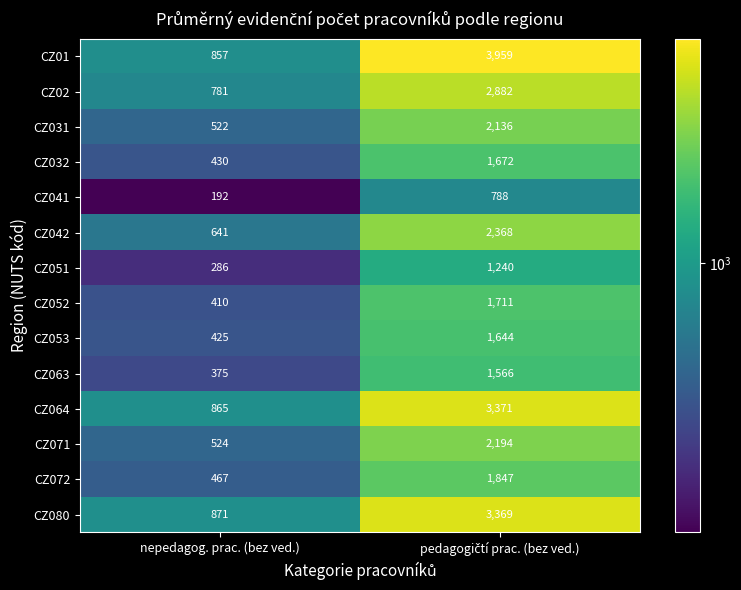

List the series in order of their peak value, lowest first.

CZ041, CZ051, CZ063, CZ053, CZ032, CZ052, CZ072, CZ031, CZ071, CZ042, CZ02, CZ080, CZ064, CZ01